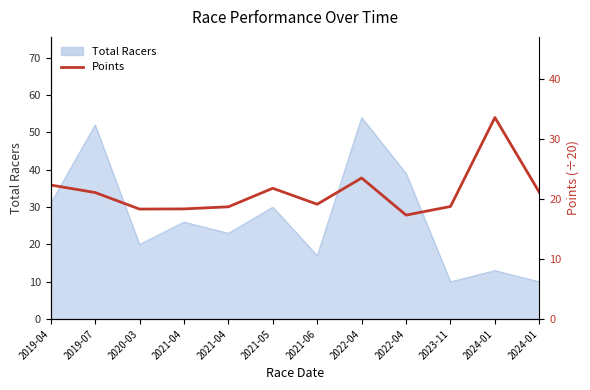

What is the label of the 11th point from the right?

2019-07